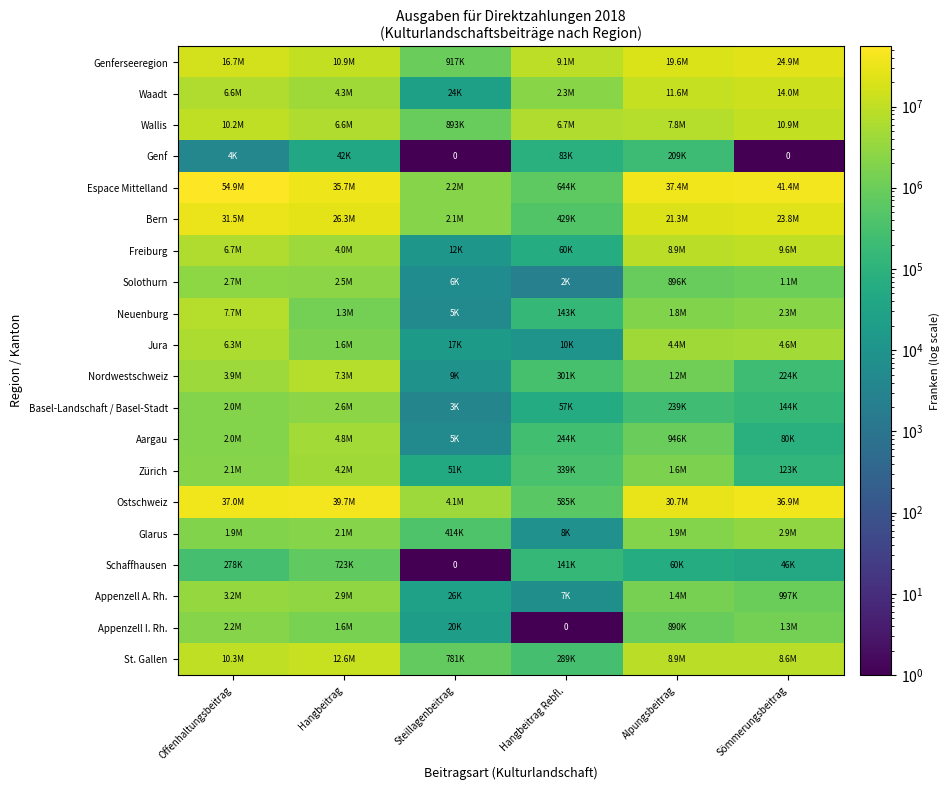

What is the difference between the Espace Mittelland values at Sömmerungsbeitrag and Hangbeitrag Rebfl.?

40790469.2